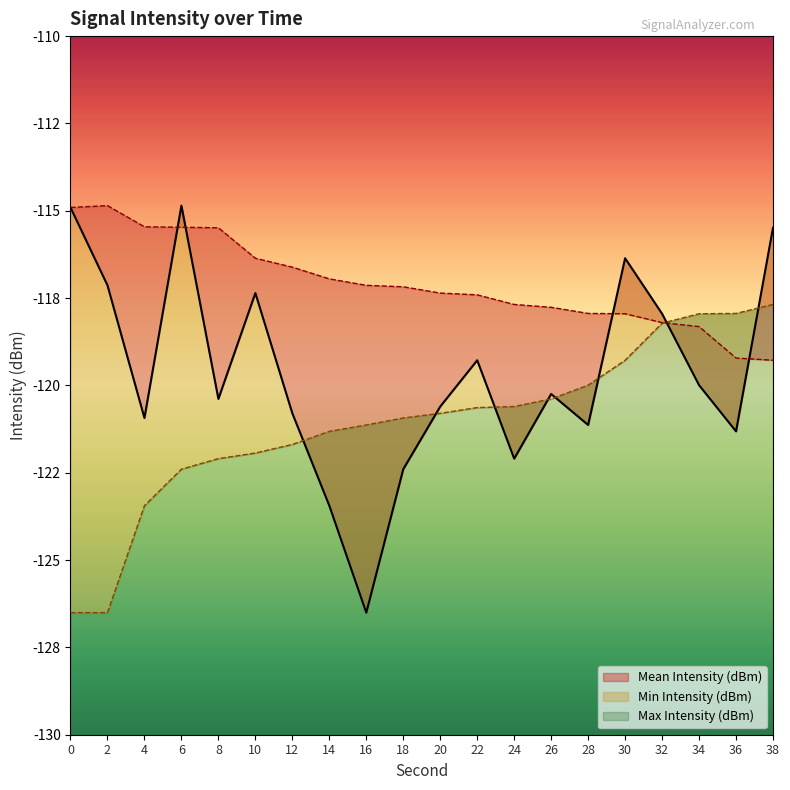

What is the maximum value for Mean Intensity (dBm)?

-114.9